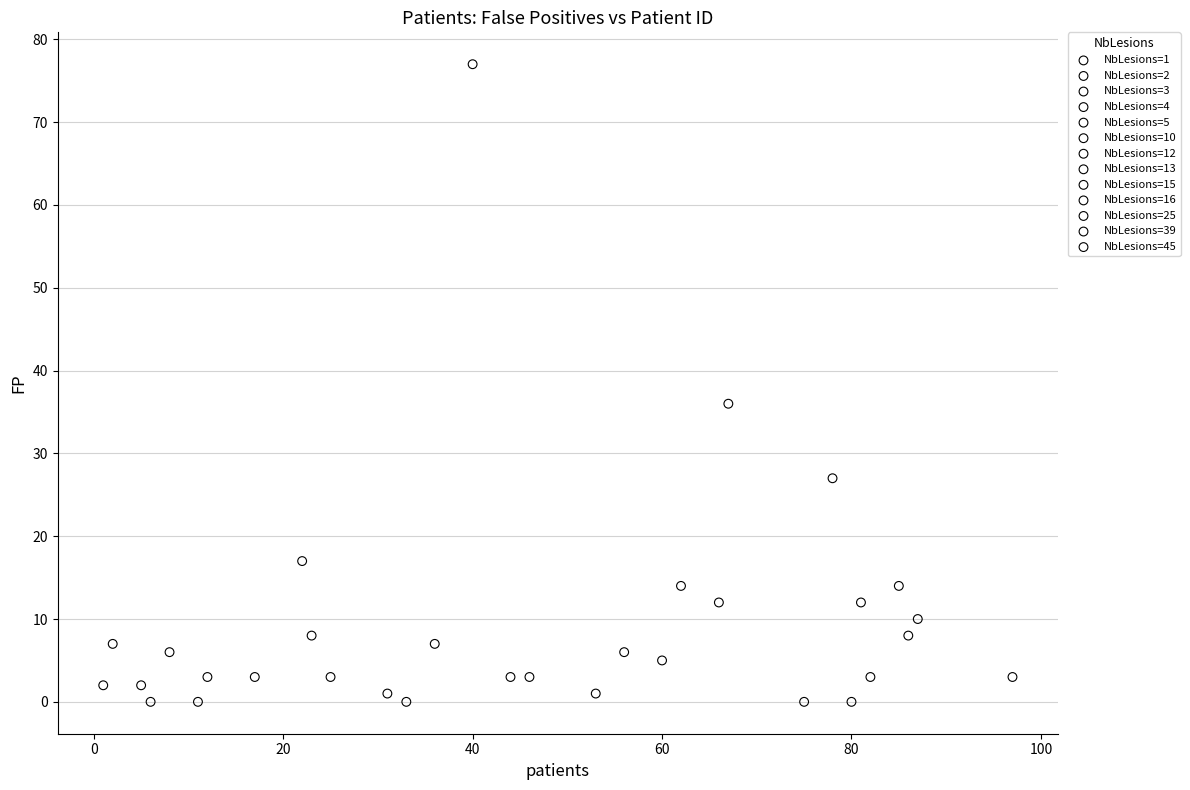

Which series reaches the maximum Y coordinate?

NbLesions=13